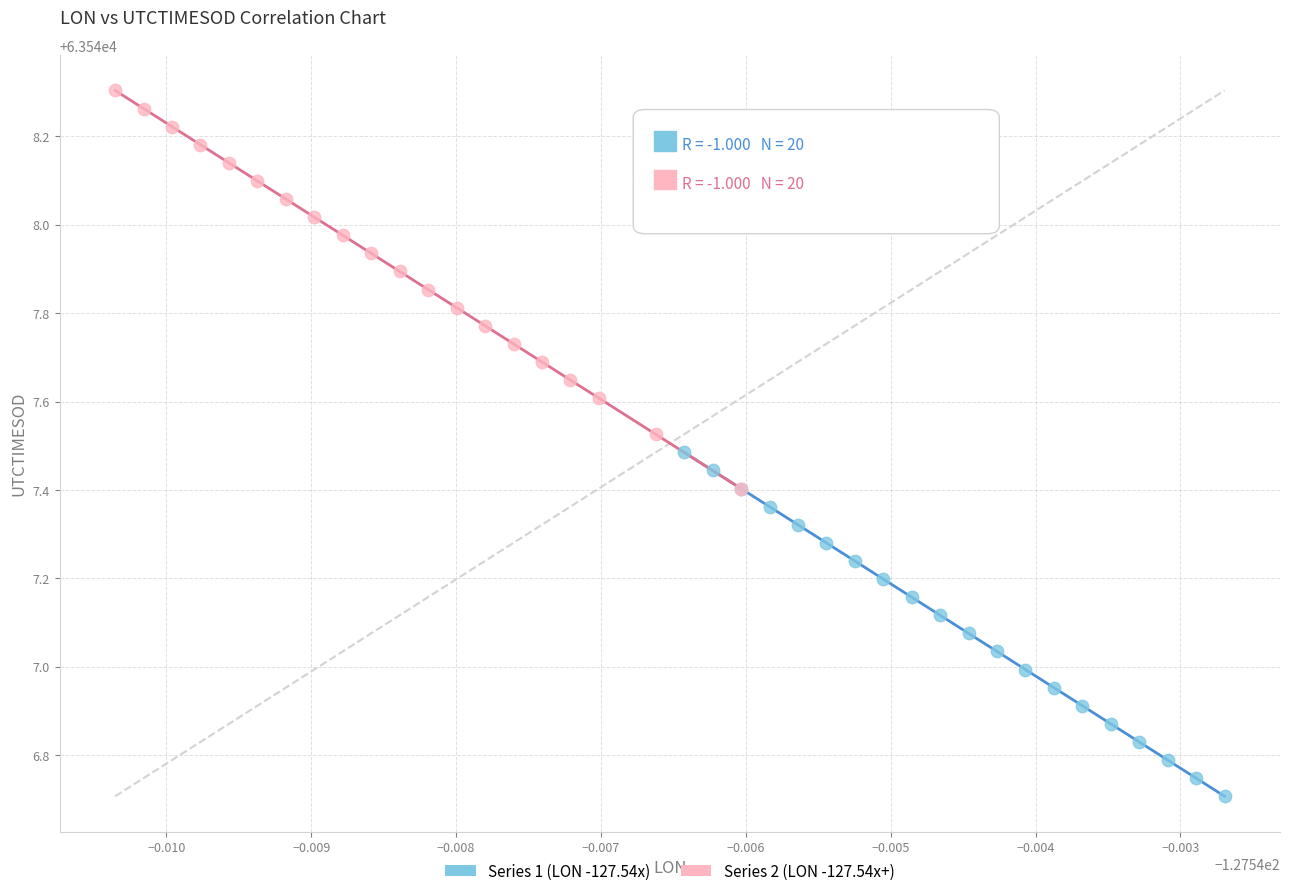

Which series reaches the maximum Y coordinate?

Series 2 (LON -127.54x+)